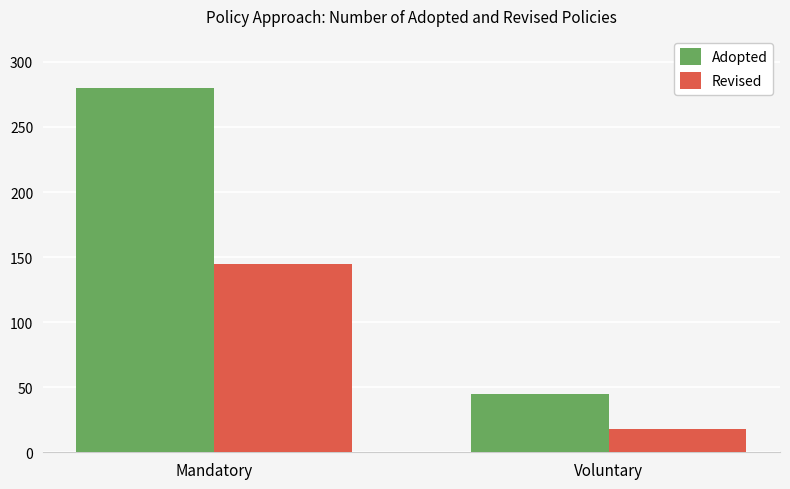

At how many categories does at least one series exceed 214?

1